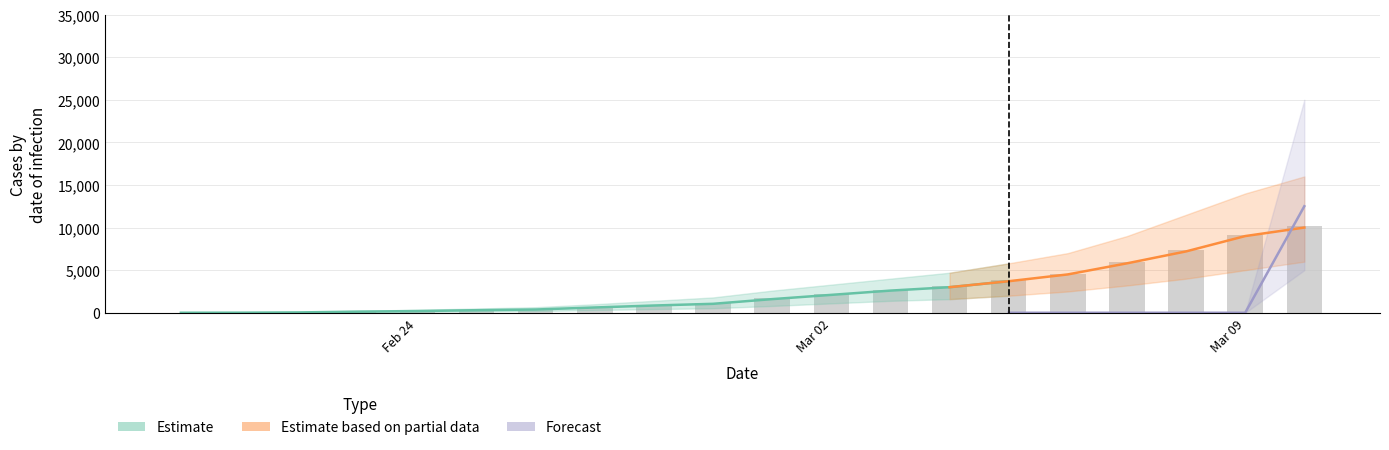

What is the difference between the maximum and minimum values?

3097